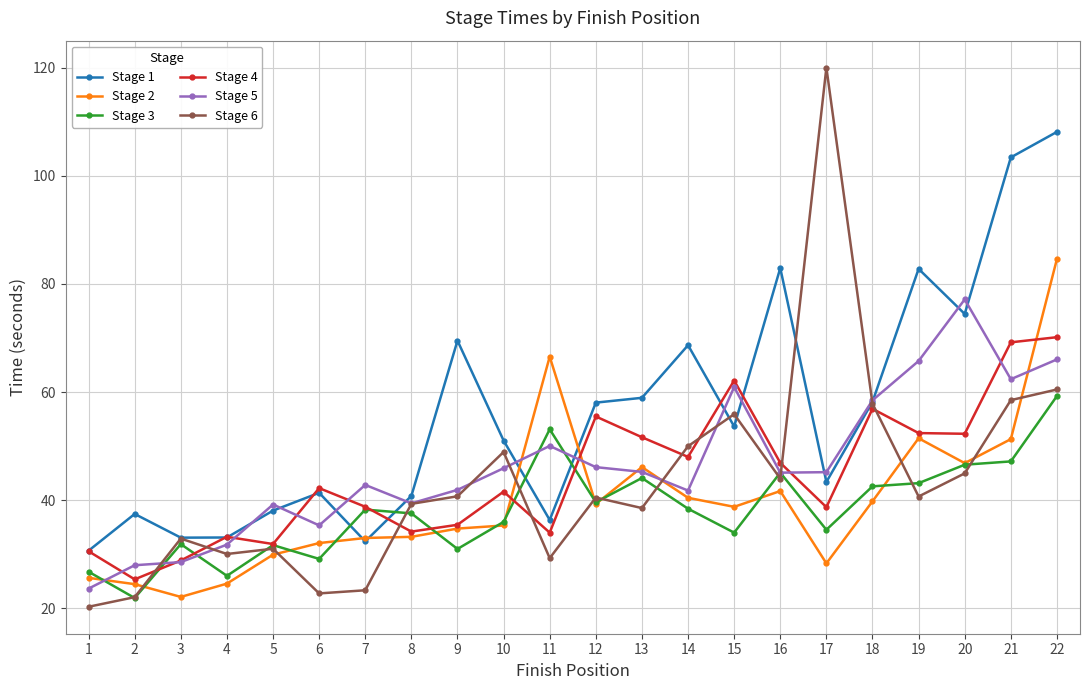

Is it true that Stage 6 equals 40.7 at 9?

True